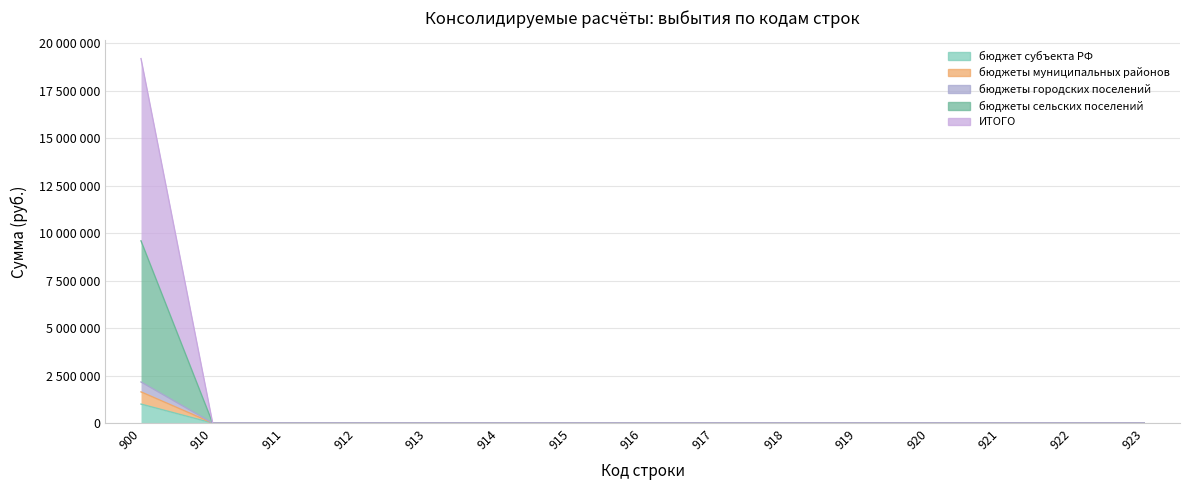

Which has a higher value, 900 or 917?

900